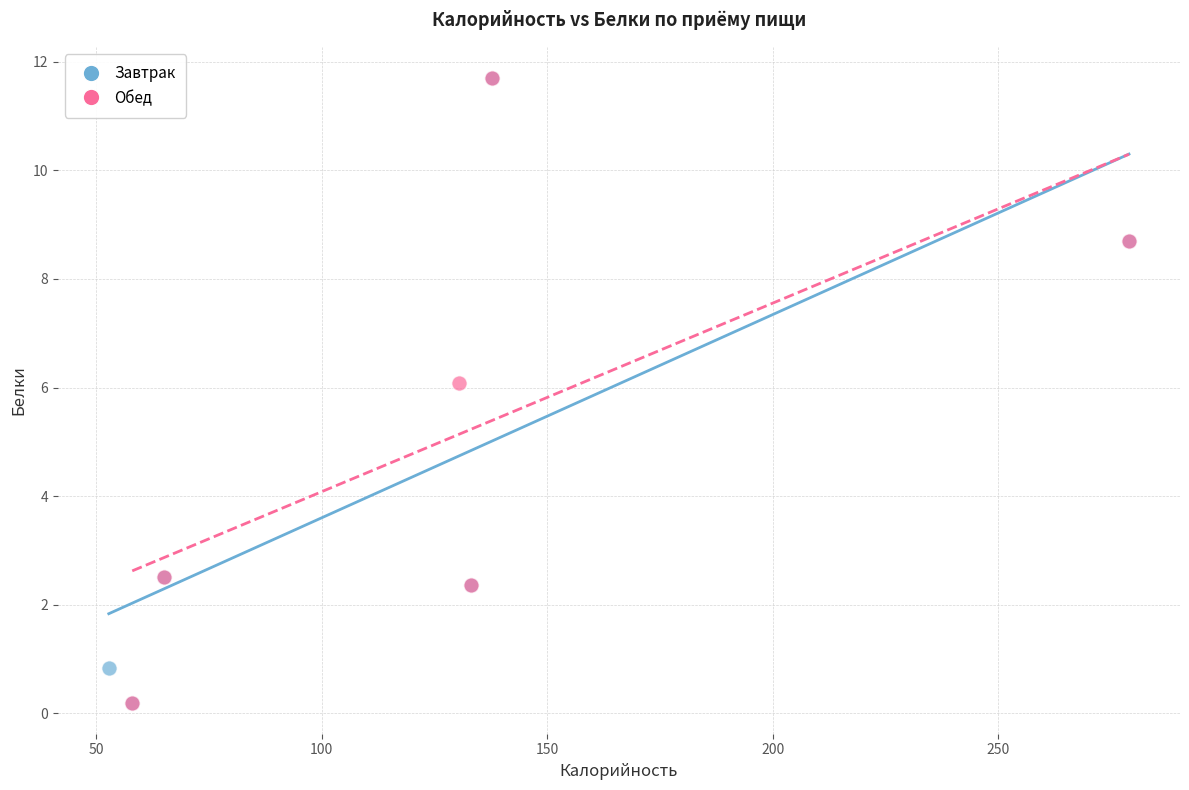

What are all the series names shown in the legend?

Завтрак, Обед